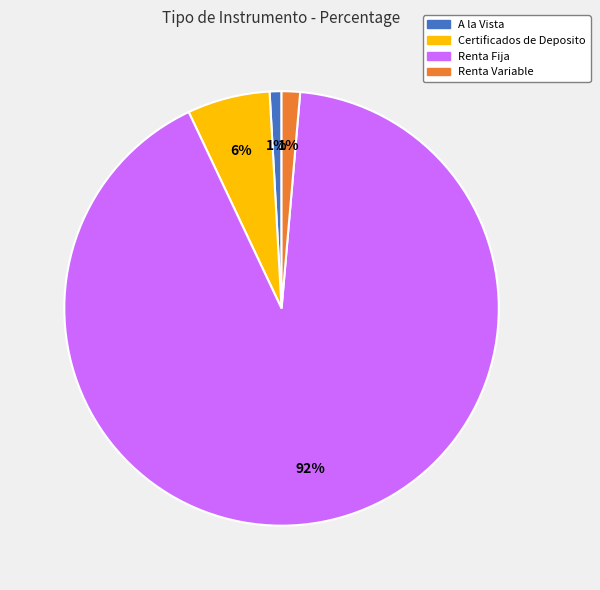

Which has a higher value, Certificados de Deposito or Renta Fija?

Renta Fija